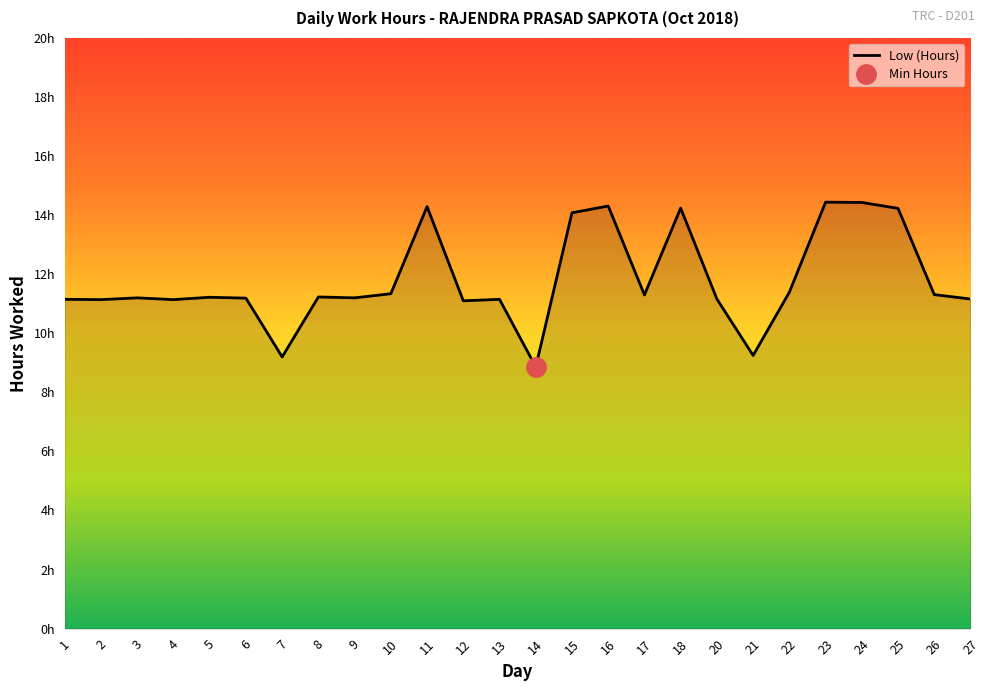

What is the minimum value shown in the chart?

8.9